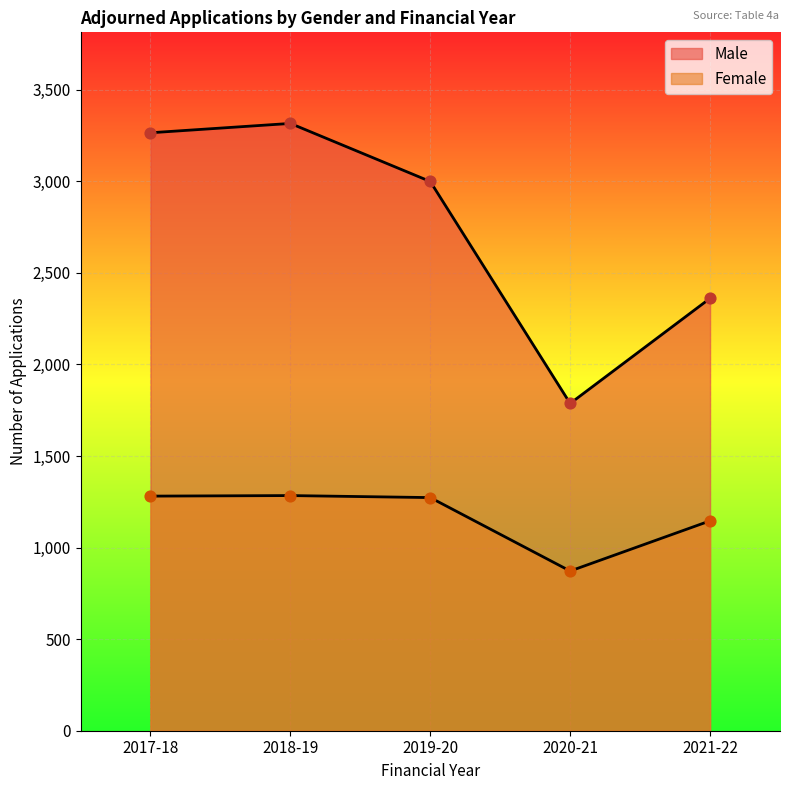

What are all the series names shown in the legend?

Male, Female